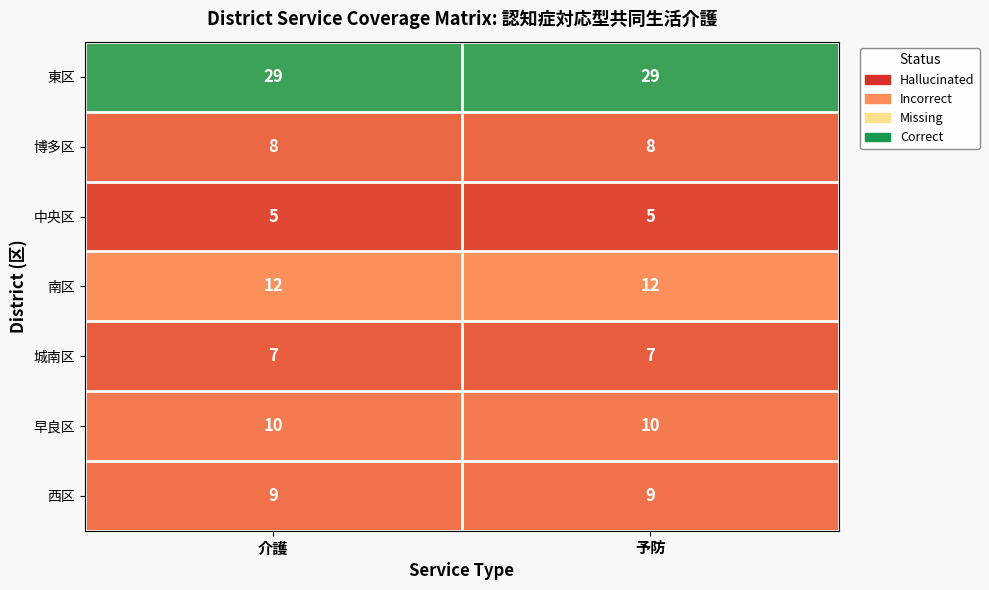

Is it true that 中央区 equals 7 at 介護?

False